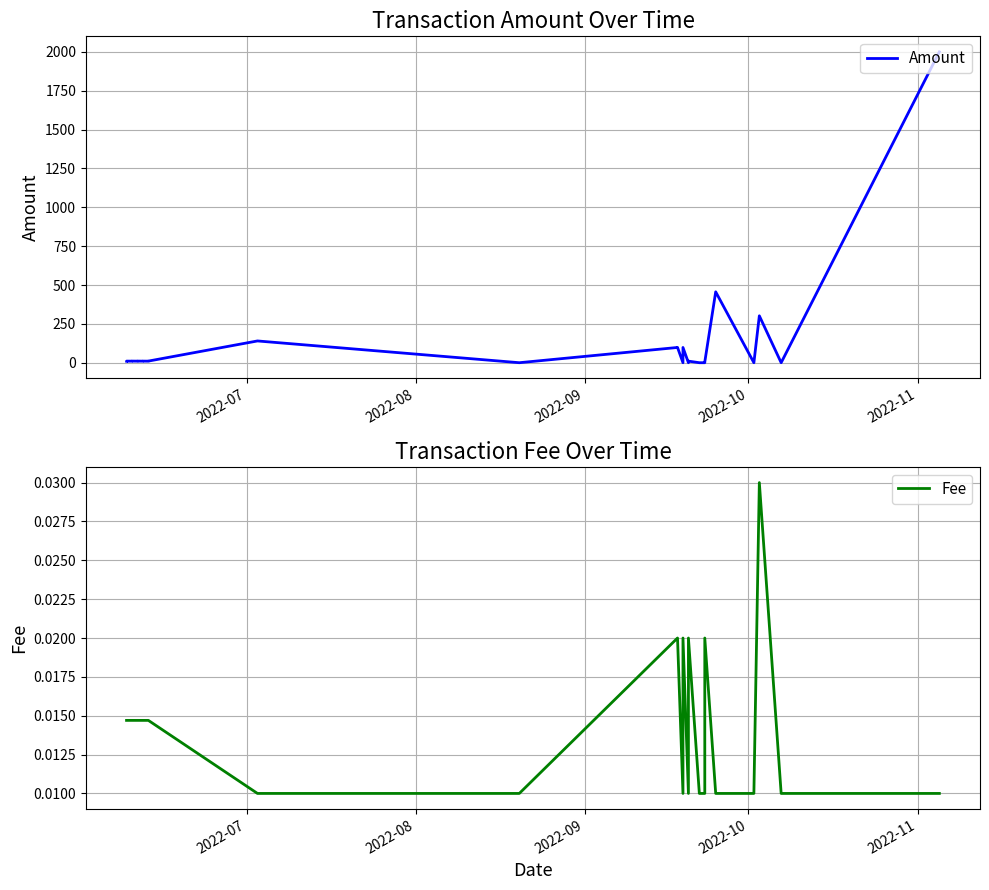

What is the value of the Amount point at the 10th from the left?

10.2